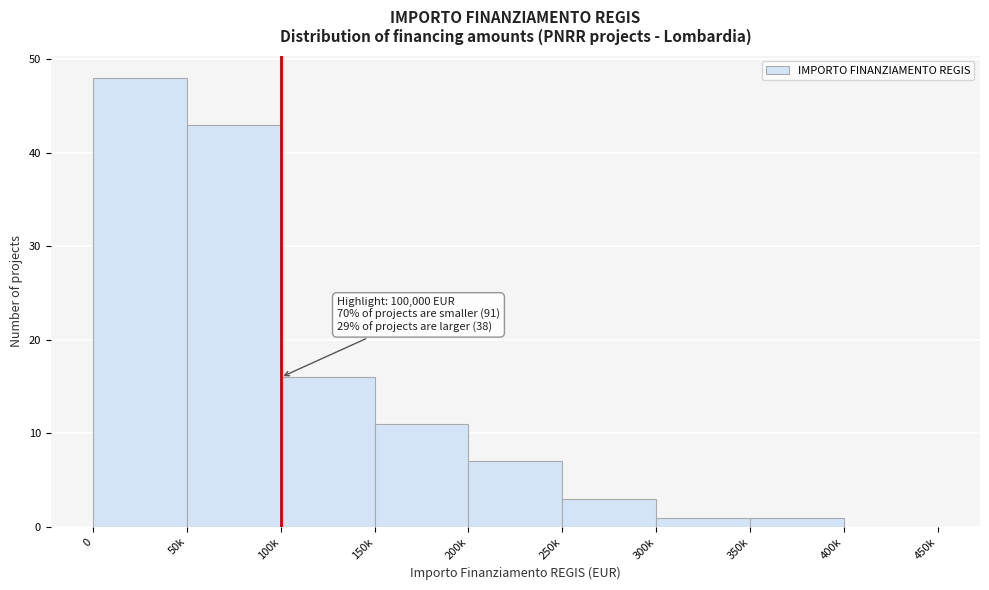

What is the maximum value shown in the chart?

48